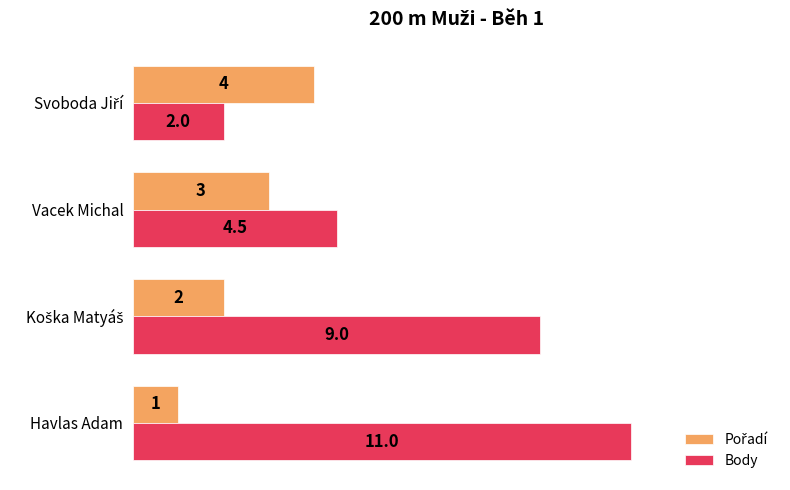

What is the difference between the maximum and minimum values in the Pořadí series?

27.3